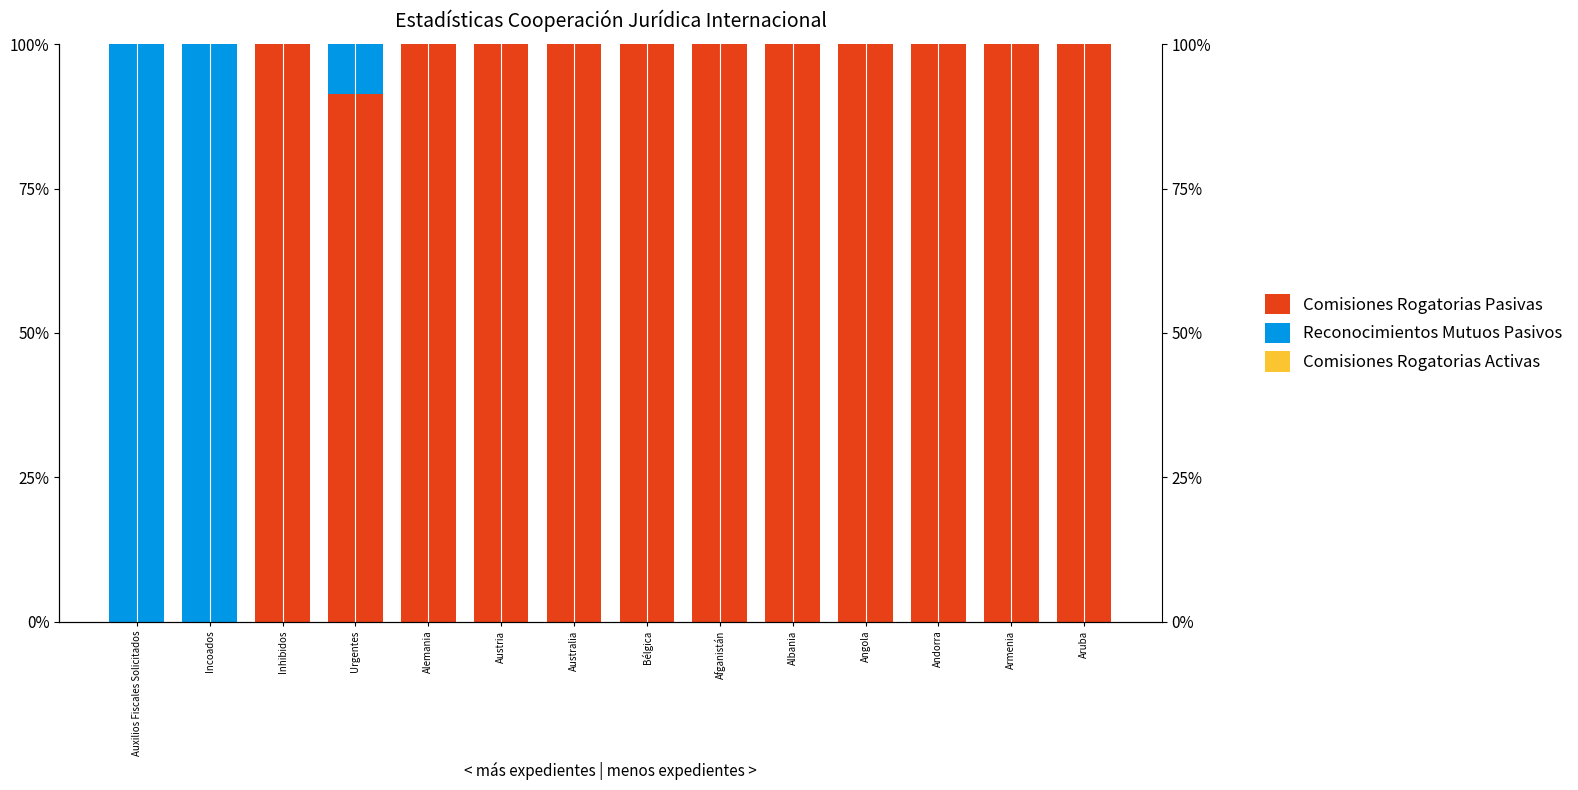

True or false: Comisiones Rogatorias Pasivas has a value of 100.0 at Andorra.

True